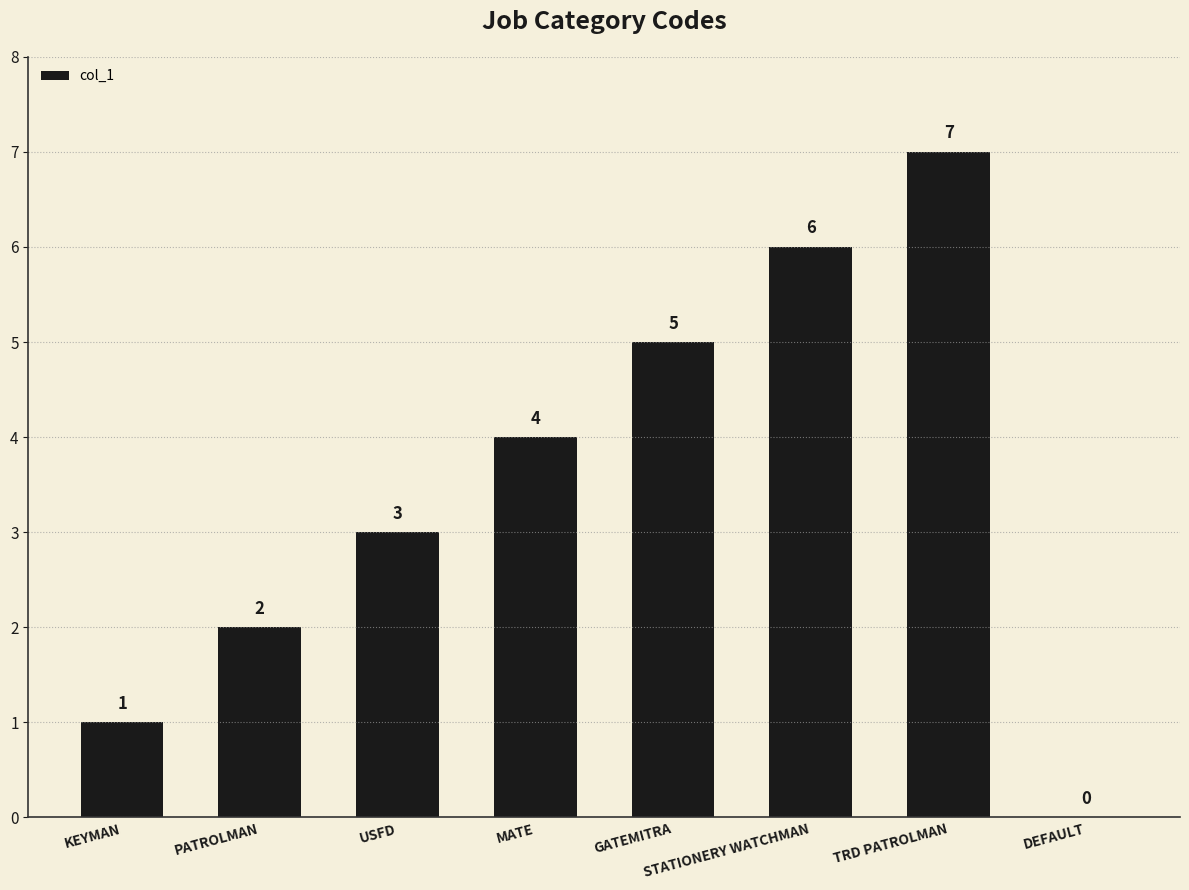

Count the number of data series in this chart.

1